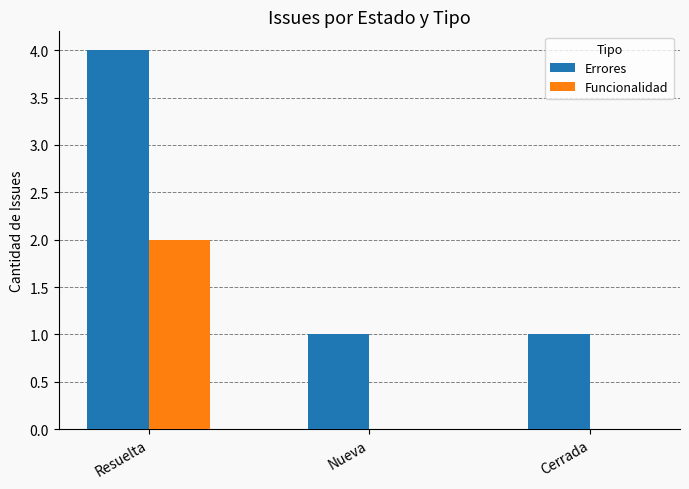

What is the sum of the Errores values at Nueva and Resuelta?

5